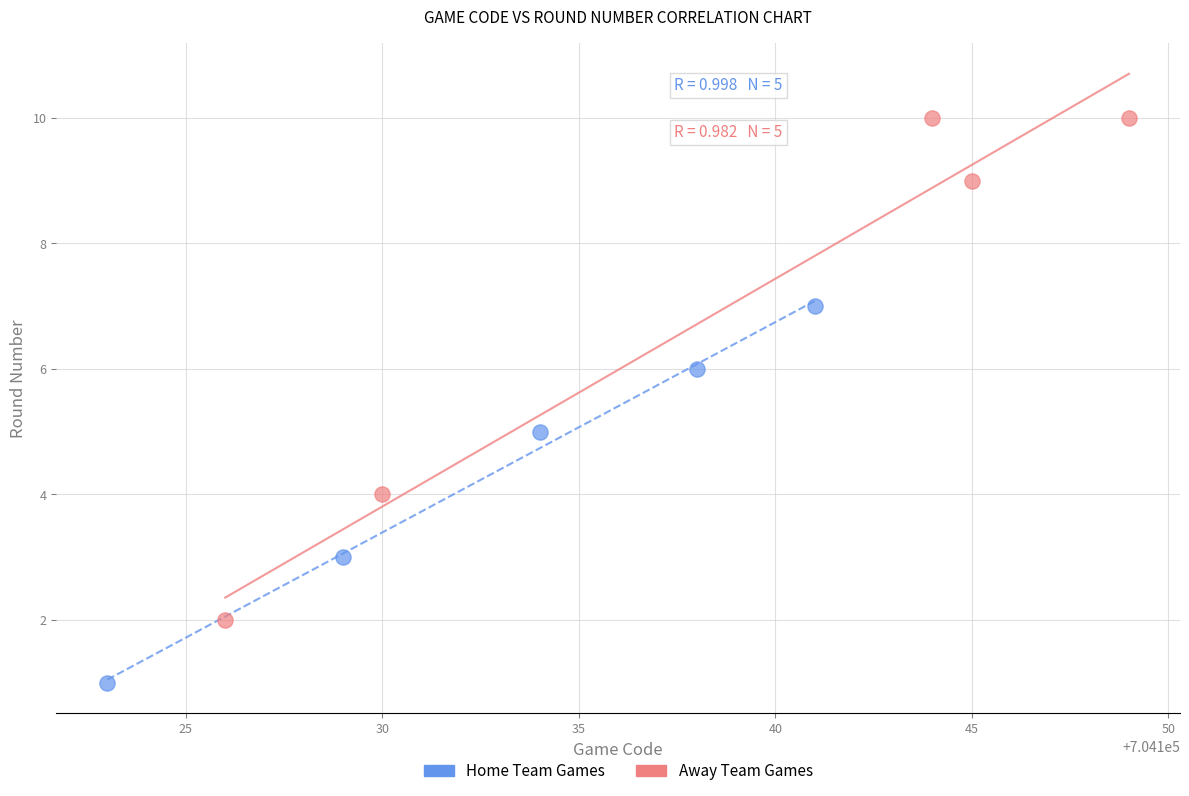

Which series has the widest spread of Y values?

Away Team Games